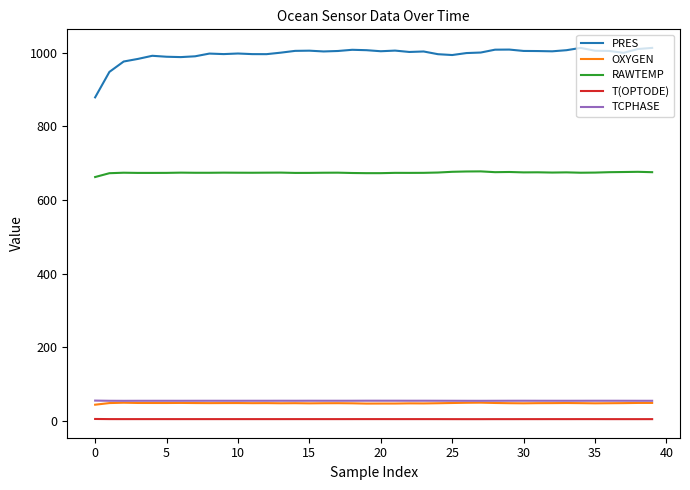

What is the lowest value of the RAWTEMP series?

662.3